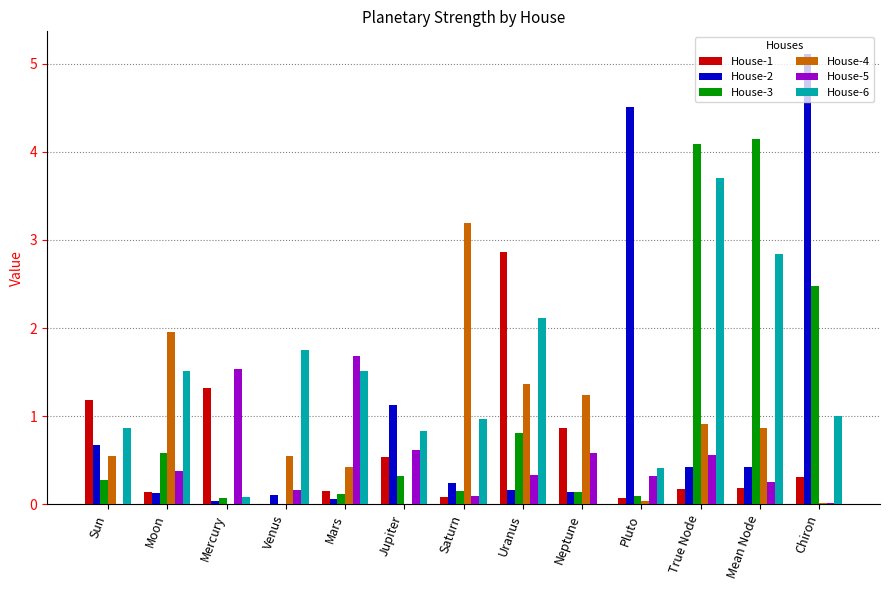

Is it true that House-4 equals 0.0 at Pluto?

True